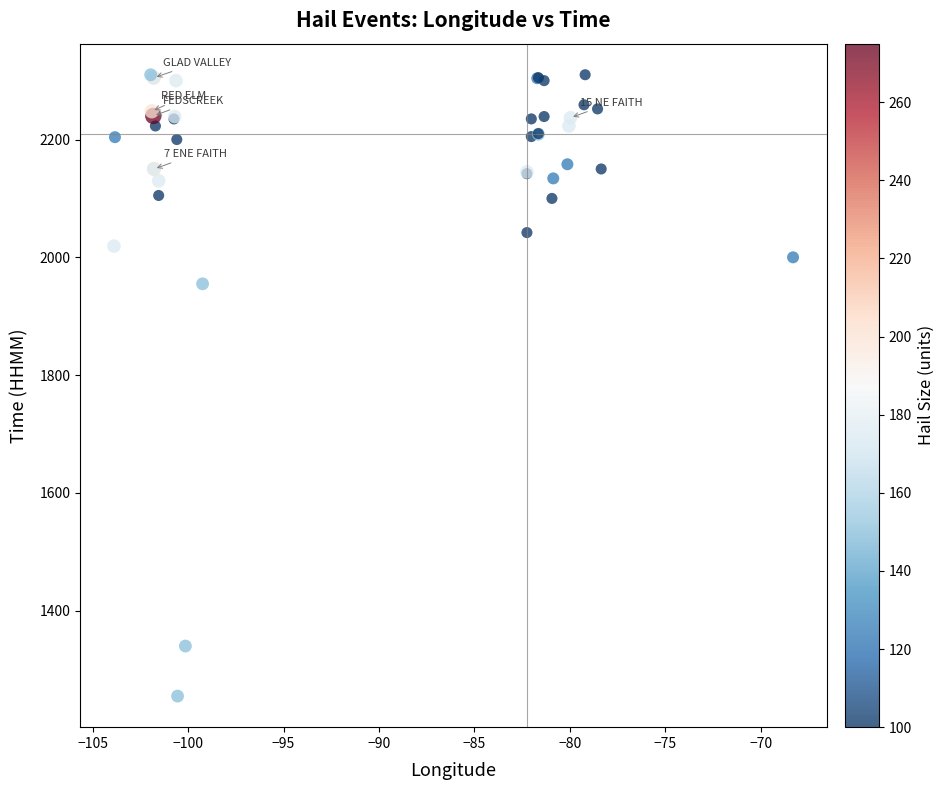

What Y value in the scatter plot is closest to 1782?

1955